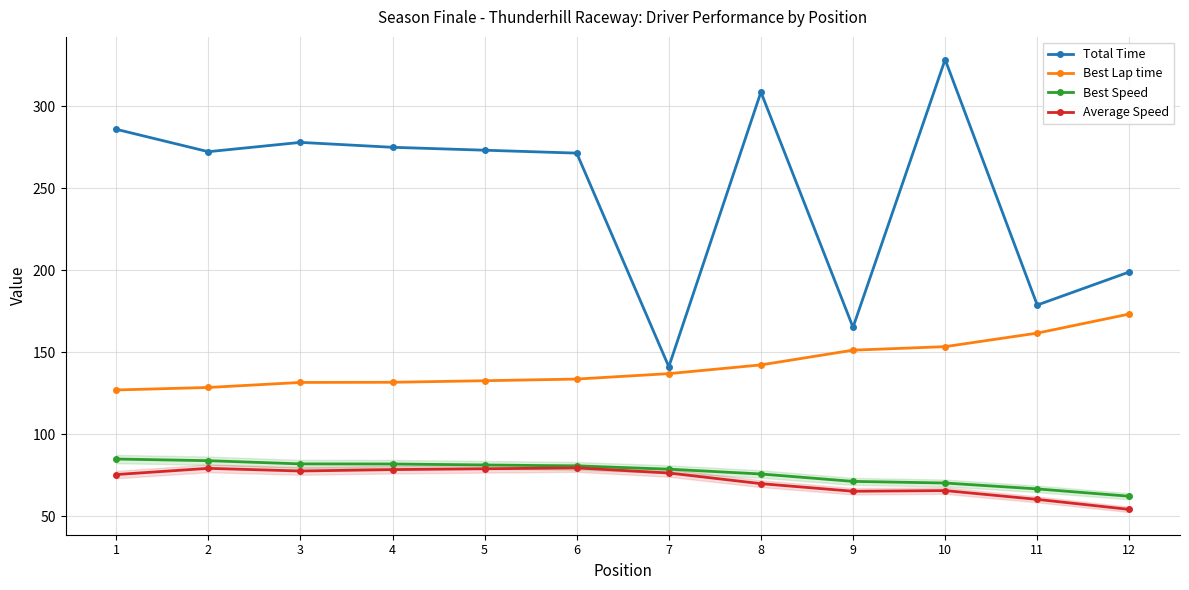

What is the spread (max minus min) of values at 2?

193.0